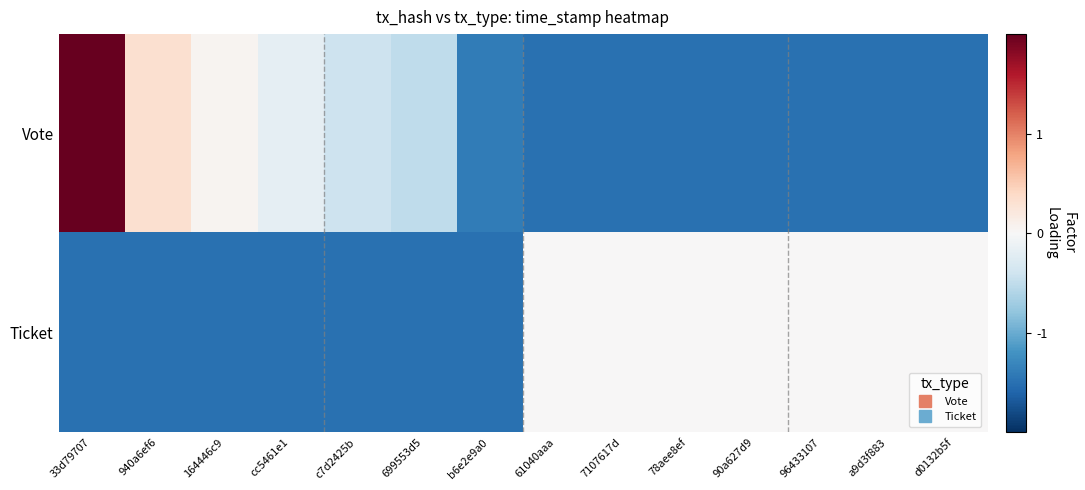

Reading left to right, list all the values displayed in this chart.

Vote: 33d79707=2.1	940a6ef6=0.3	164446c9=0.0	cc5461e1=-0.2	c7d2425b=-0.4	699553d5=-0.5	b6e2e9a0=-1.4	61040aaa=-1.5	7107617d=-1.5	78aee8ef=-1.5	90a627d9=-1.5	96433107=-1.5	a9d3f883=-1.5	d0132b5f=-1.5
Ticket: 33d79707=-1.5	940a6ef6=-1.5	164446c9=-1.5	cc5461e1=-1.5	c7d2425b=-1.5	699553d5=-1.5	b6e2e9a0=-1.5	61040aaa=0.0	7107617d=0.0	78aee8ef=0.0	90a627d9=0.0	96433107=0.0	a9d3f883=0.0	d0132b5f=0.0